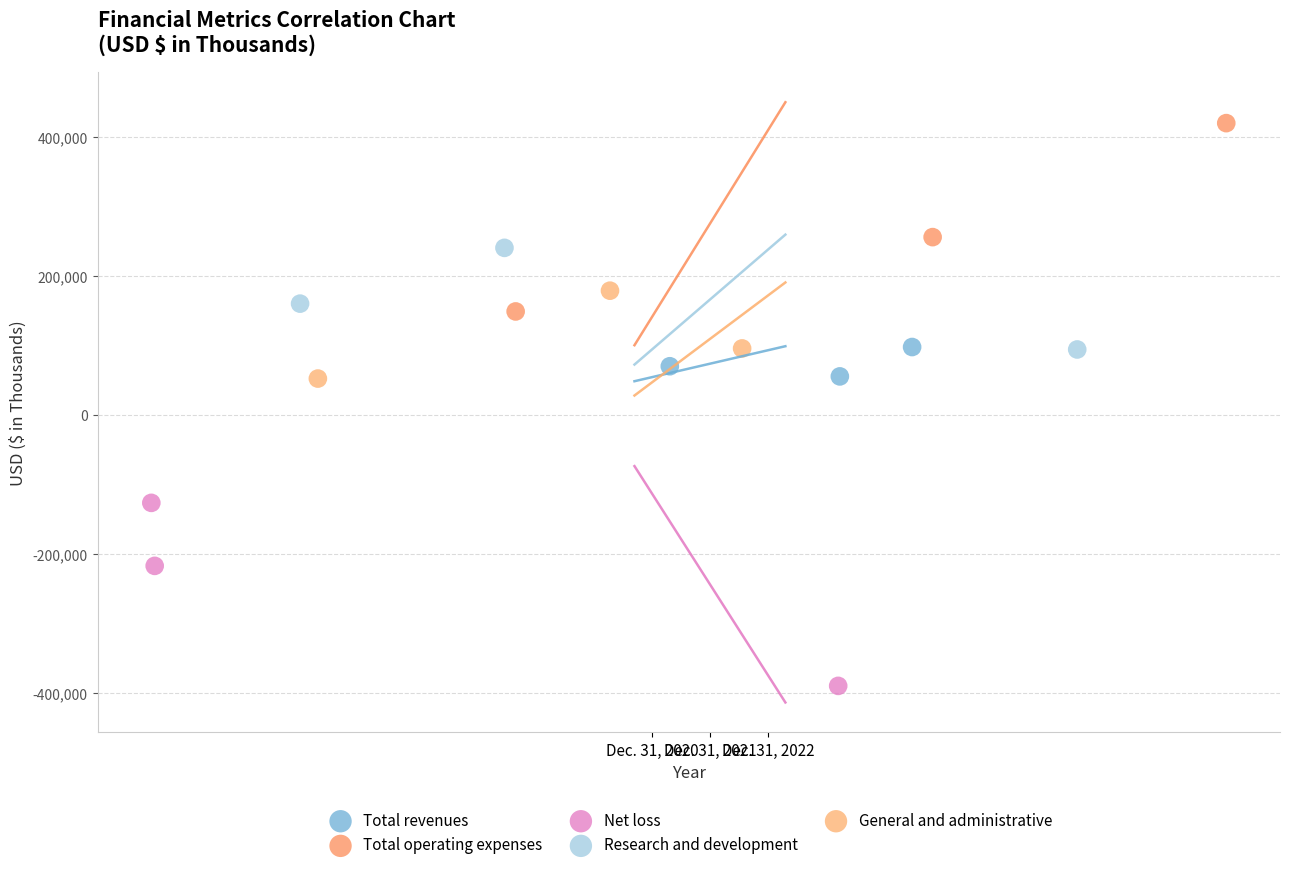

Which series reaches the maximum Y coordinate?

Total operating expenses